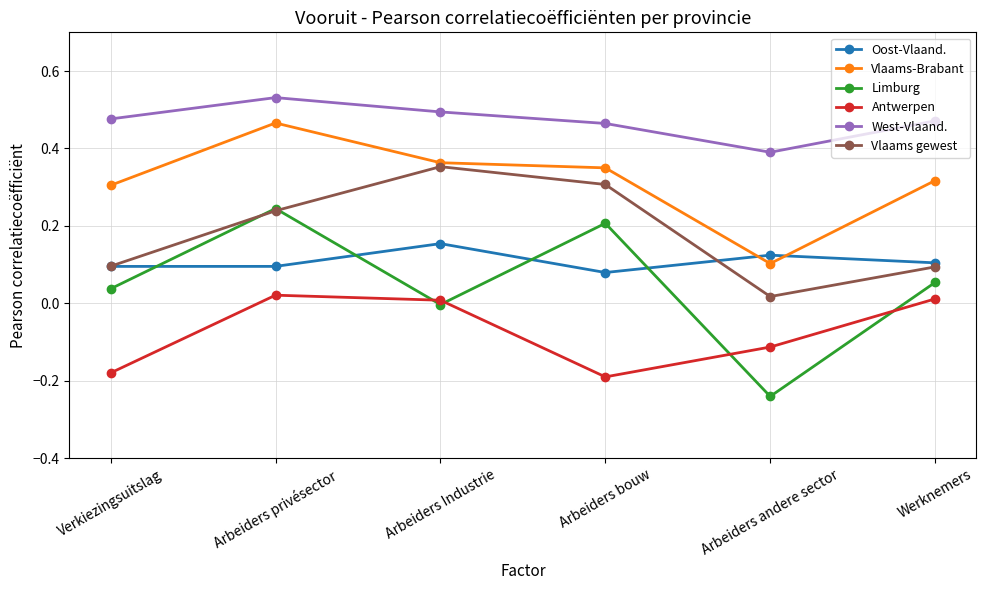

True or false: Vlaams-Brabant has a value of 0.5 at Arbeiders bouw.

False